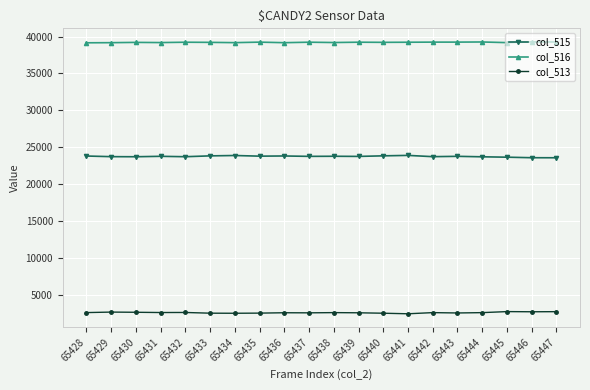

Is it true that col_513 equals 804 at 65447?

False